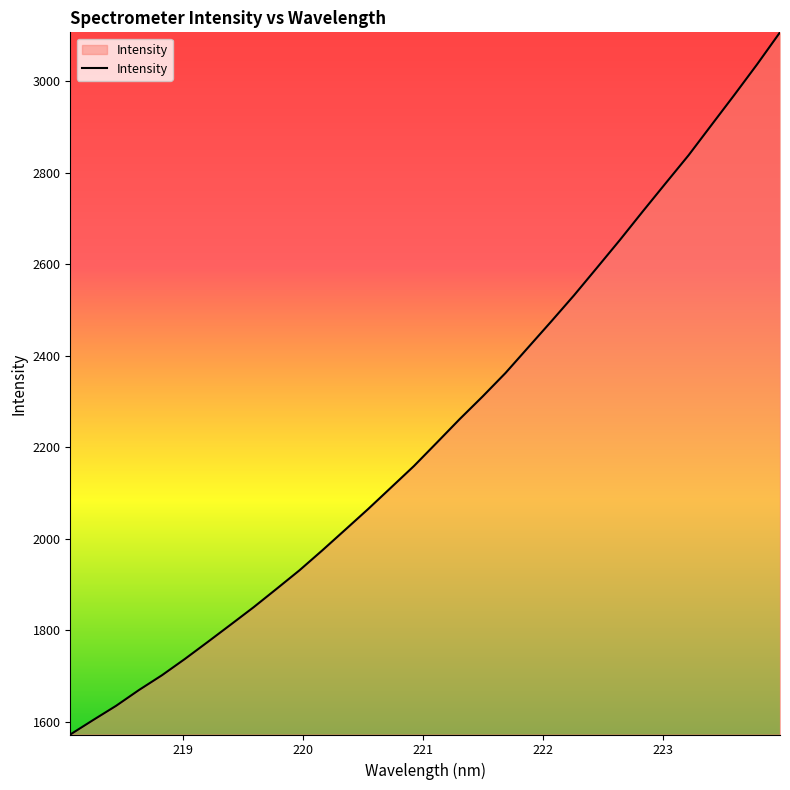

What is the greatest value displayed?

3107.1